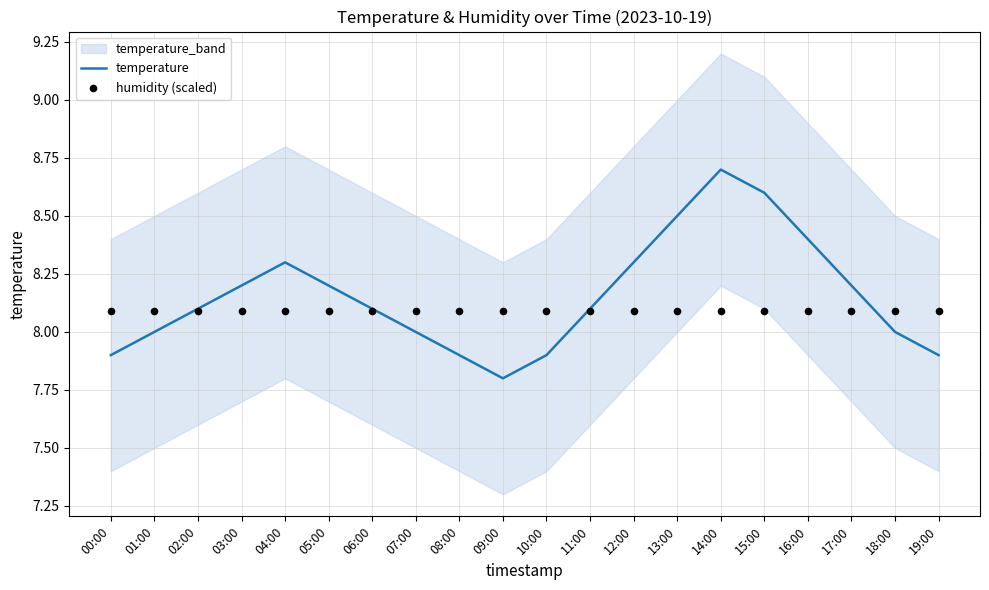

What are all the series names shown in the legend?

temperature, humidity (scaled)